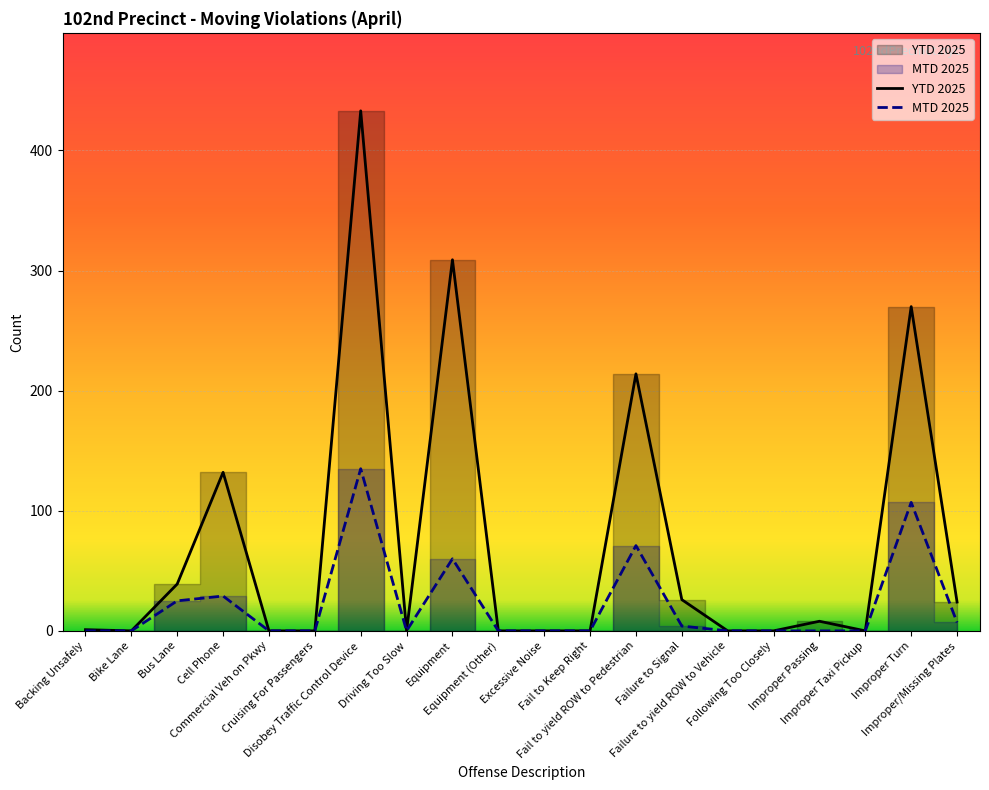

How many distinct data groups are displayed?

2